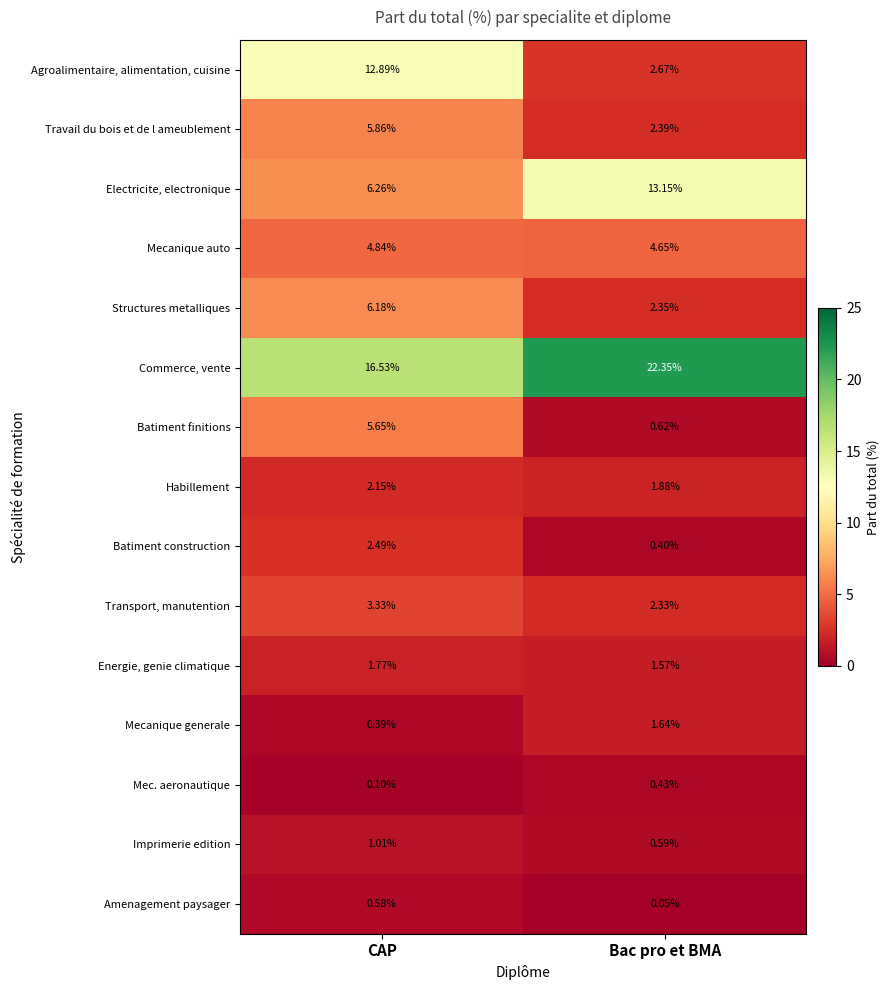

At which category does the chart reach its peak across all series?

Bac pro et BMA